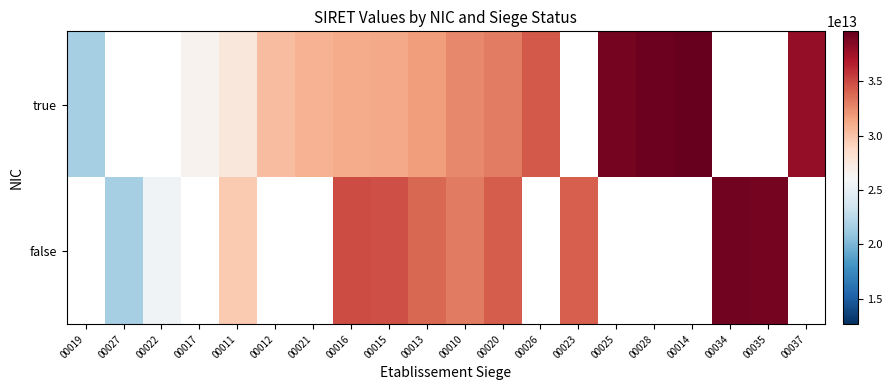

What is the lowest value of the true series?

21630288500019.0